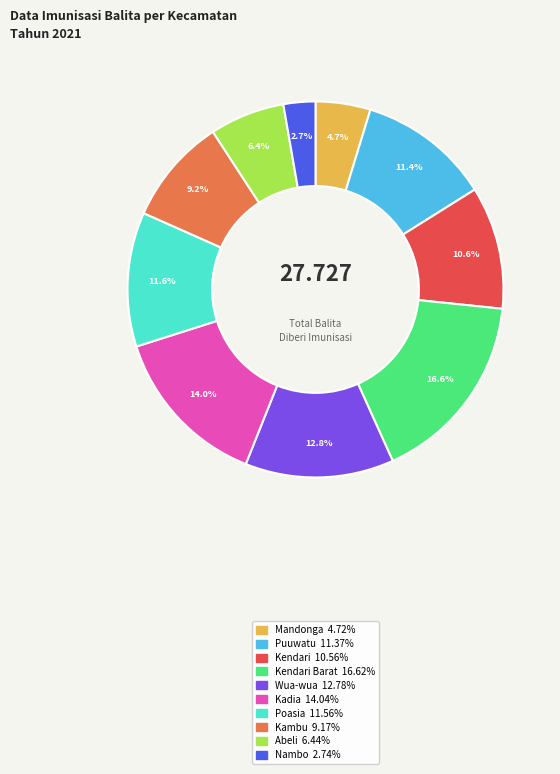

Is there any slice that represents more than half of the pie?

No